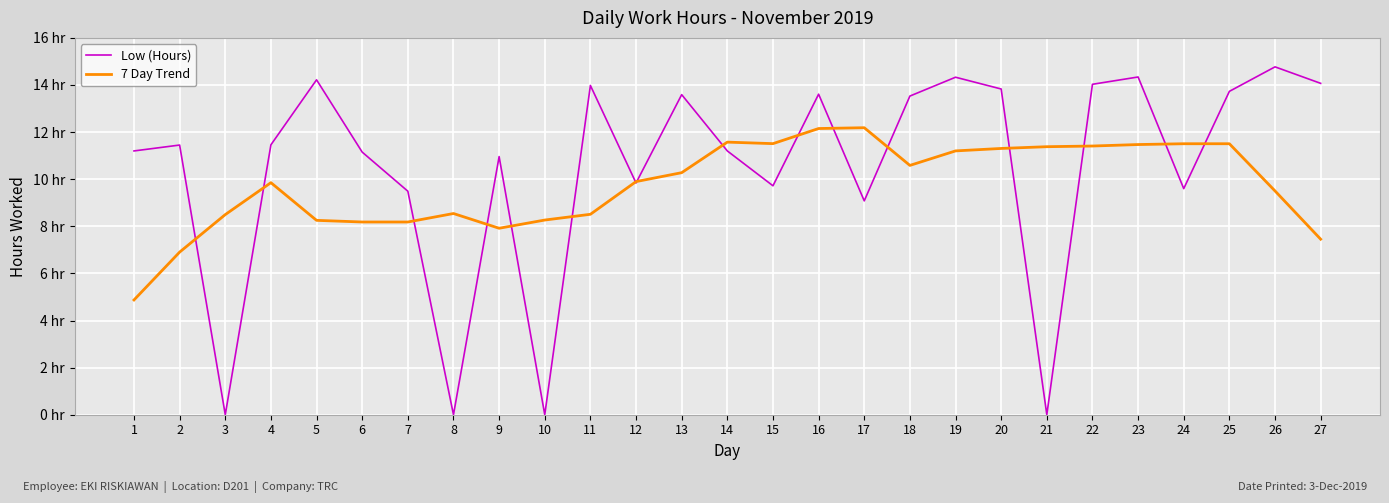

True or false: Low (Hours) has a value of 11.4 at 2.

True